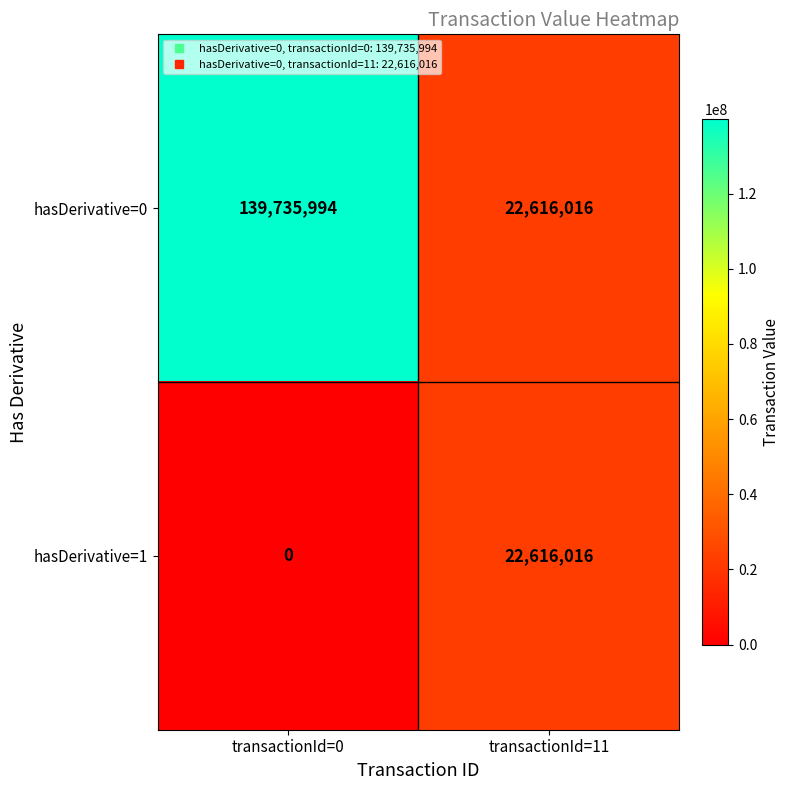

True or false: hasDerivative=0 has a value of 206973852 at transactionId=0.

False